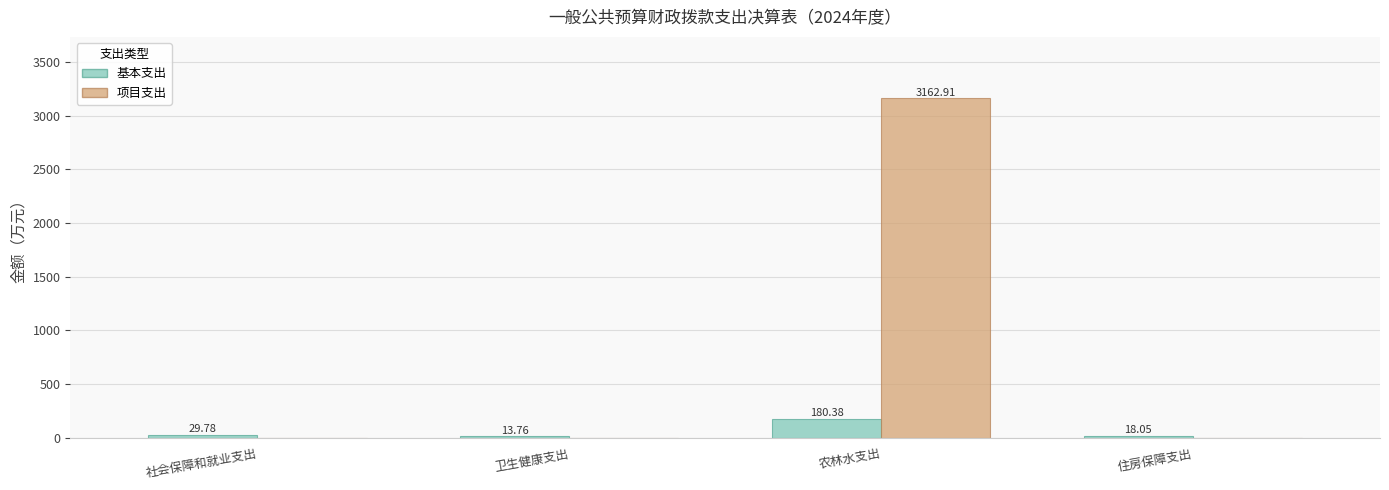

What is the difference between the 基本支出 values at 住房保障支出 and 农林水支出?

162.3